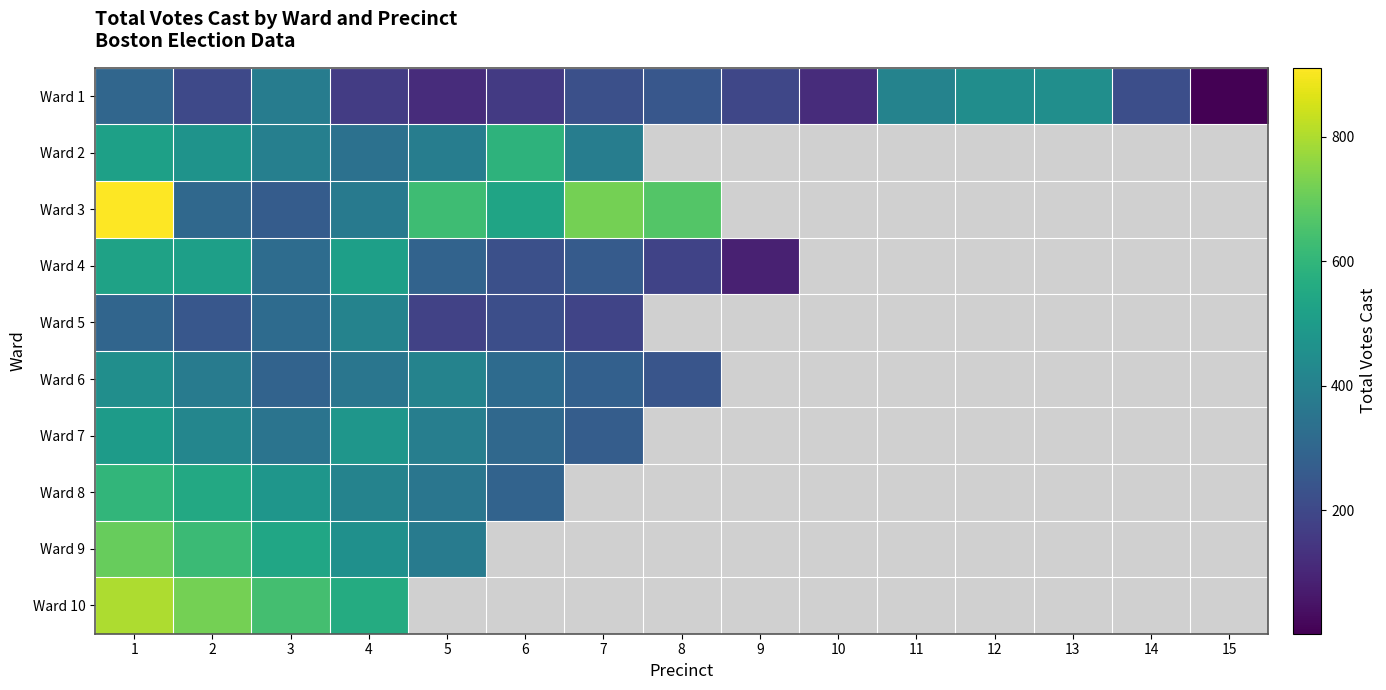

How many series are shown in this chart?

10